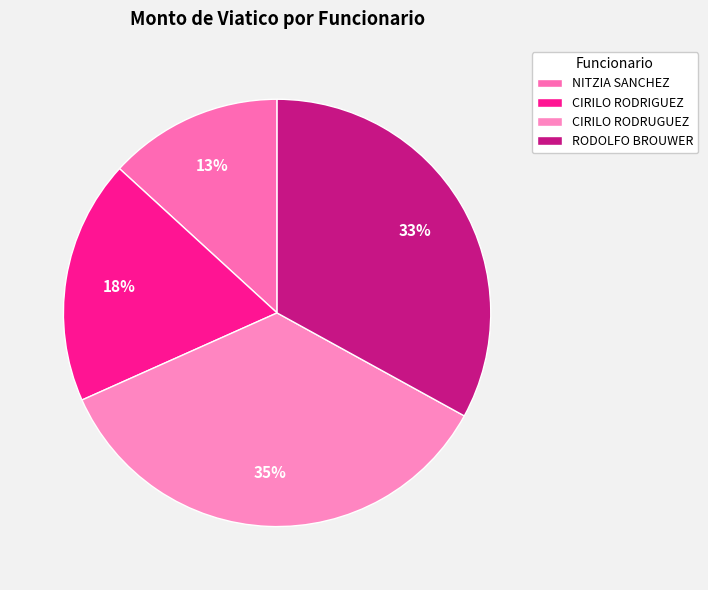

Which has a higher value, CIRILO RODRUGUEZ or CIRILO RODRIGUEZ?

CIRILO RODRUGUEZ